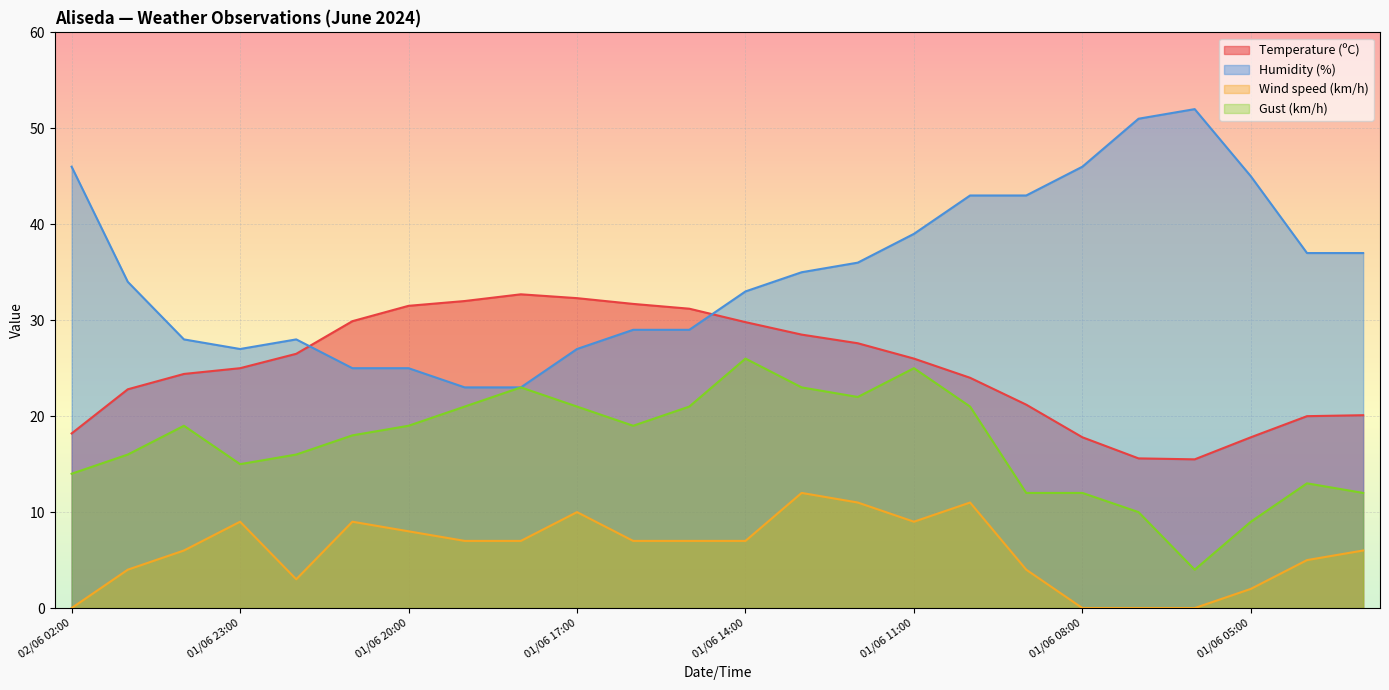

Where does the Gust (km/h) series first go above 19?

01/06 19:00